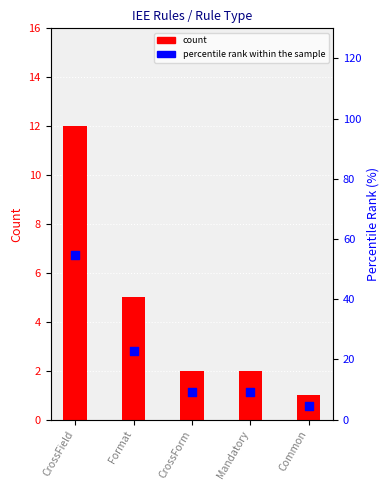

What are all the series names shown in the legend?

count, percentile rank within the sample